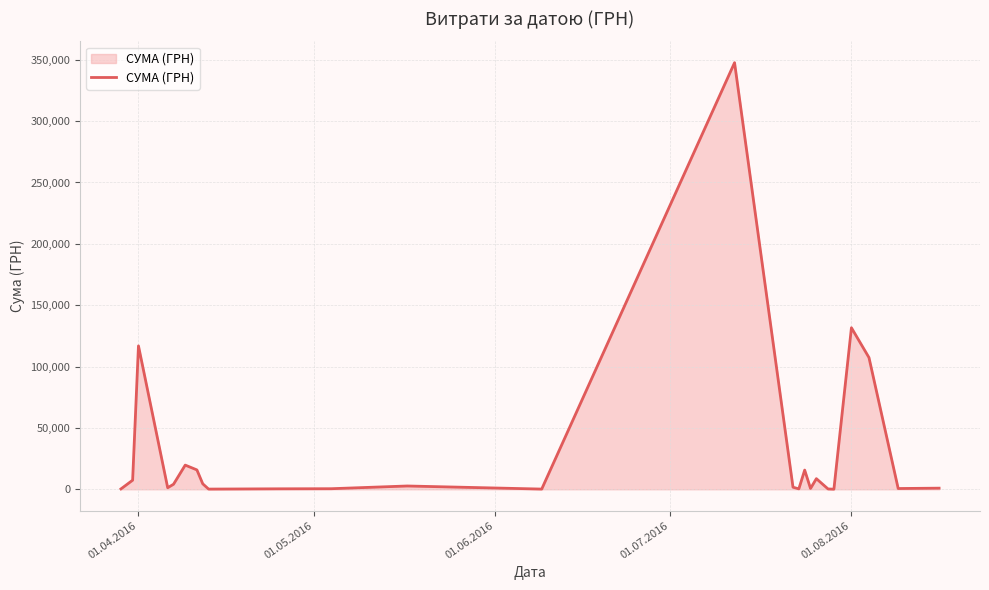

What is the difference between the maximum and minimum values?

347512.0